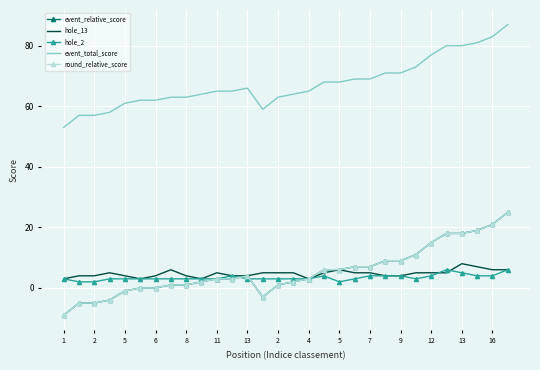

What is the label of the 30th point from the right?

1